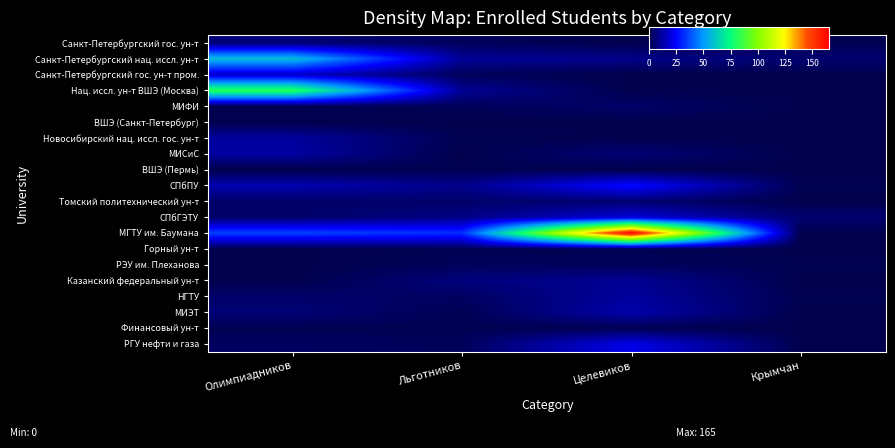

Which series has the largest total across all categories?

МГТУ им. Баумана